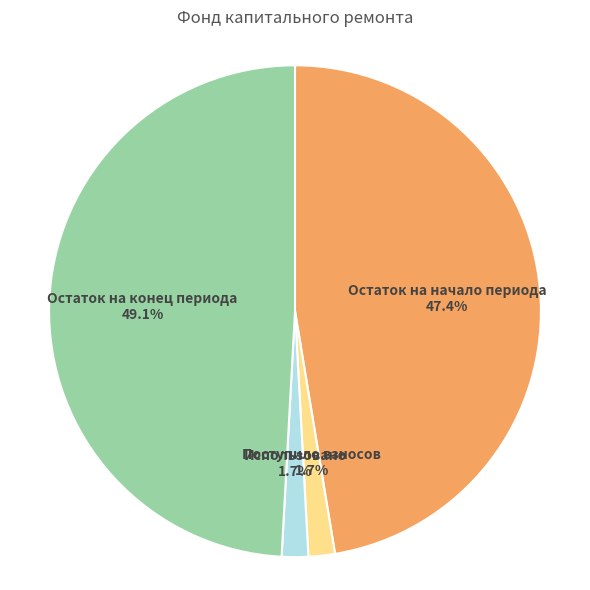

How many segments does this pie chart have?

4